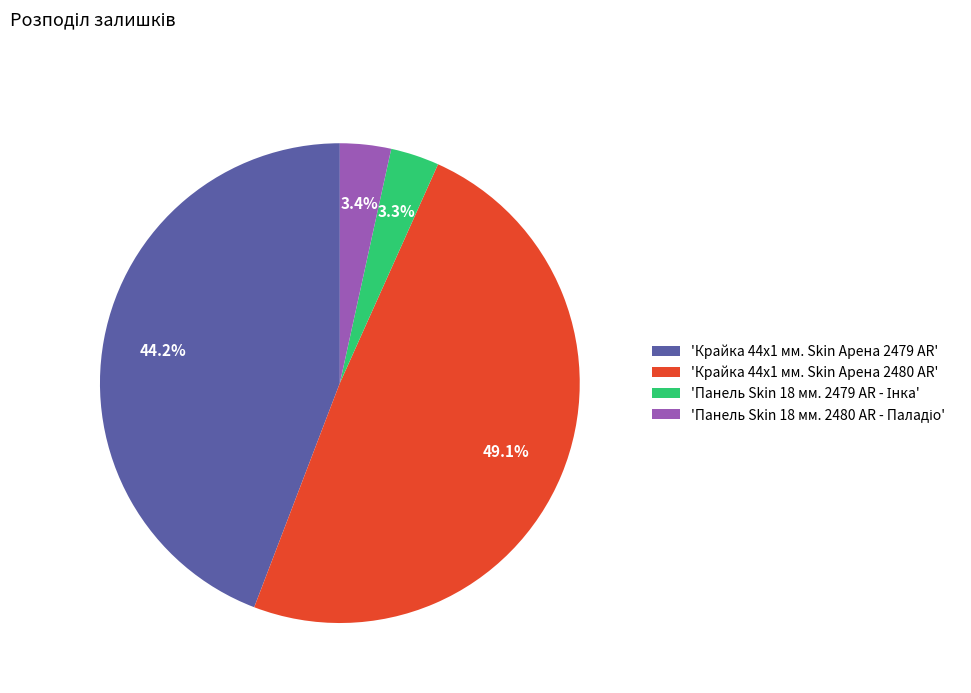

What is the ratio of the value at 'Крайка 44x1 мм. Skin Арена 2480 AR' to the value at 'Крайка 44x1 мм. Skin Арена 2479 AR'?

1.1